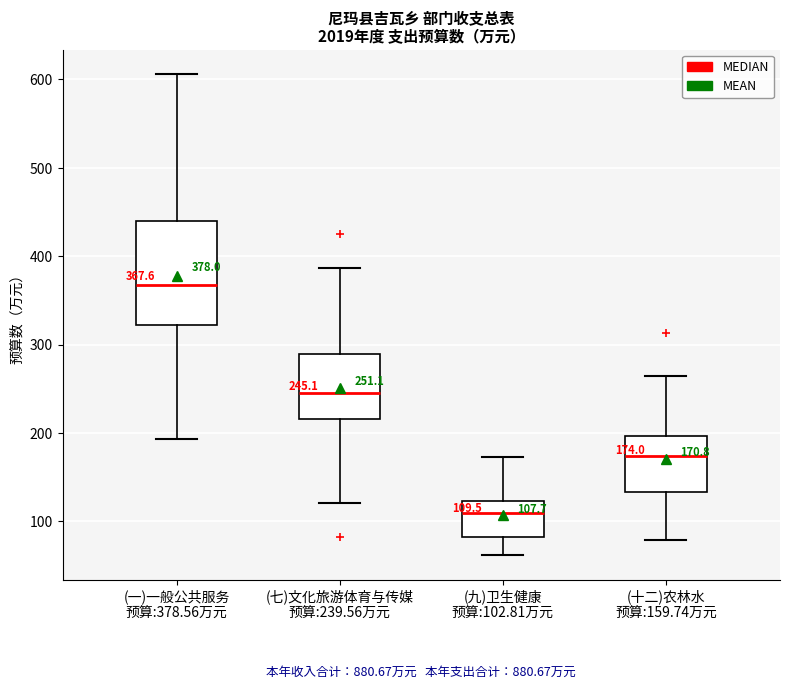

Comparing the boxes themselves (not the whiskers), which one is the tallest?

(一)一般公共服务 预算:378.56万元